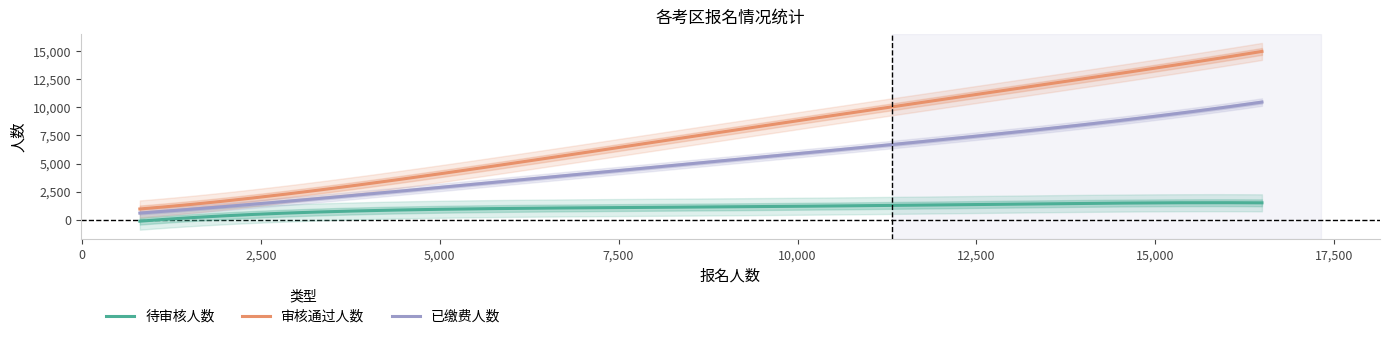

True or false: 待审核人数 and 审核通过人数 intersect in this chart.

False